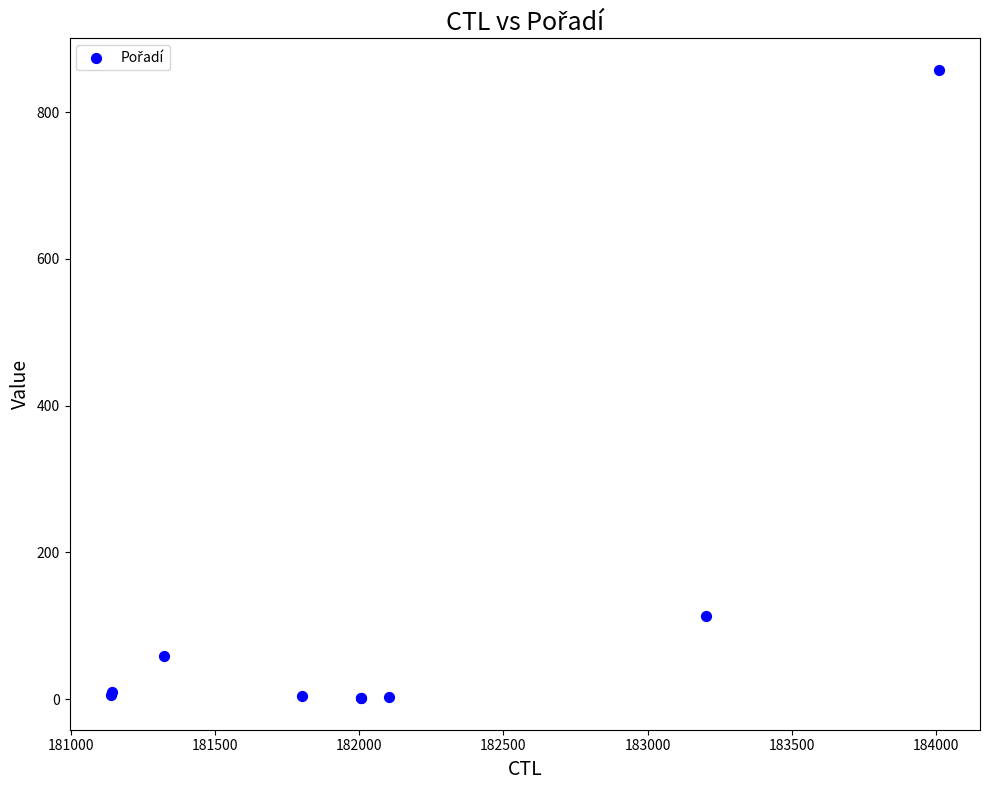

What Y value in the scatter plot is closest to 429?

113